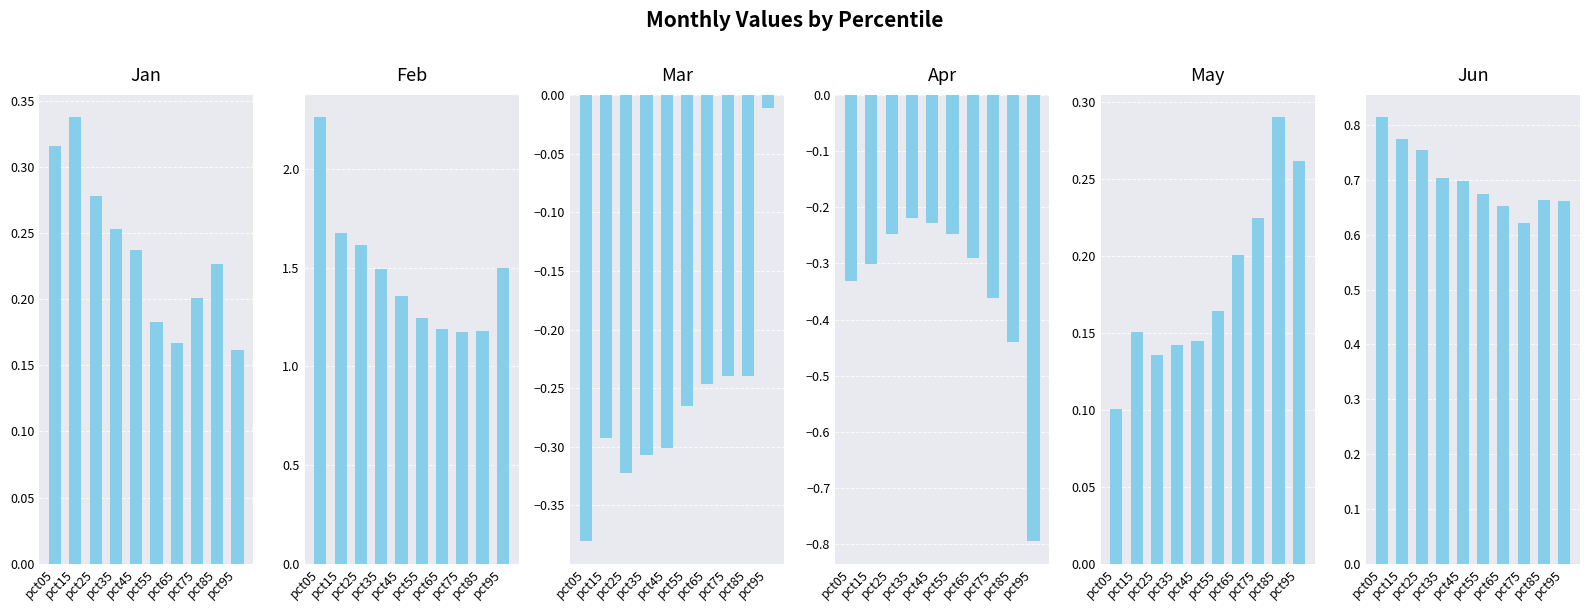

What is the sum of all Jan values?

2.4